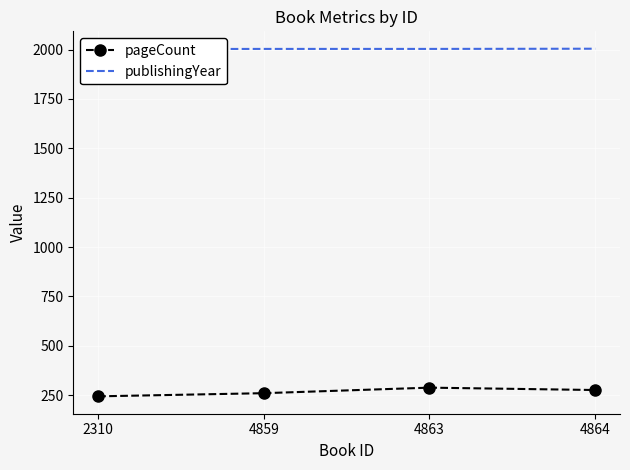

What is the minimum value shown in the chart?

244